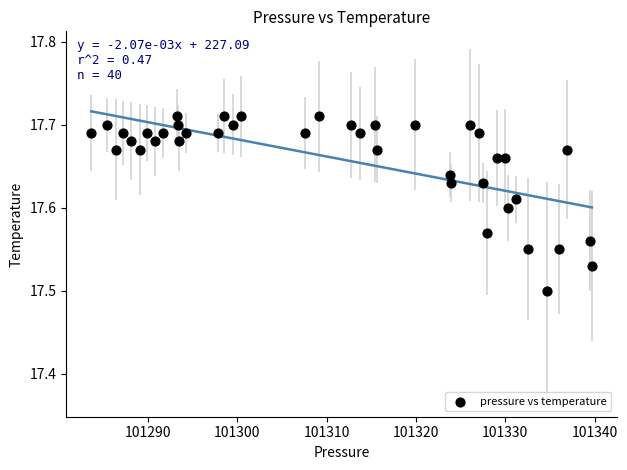

What is the range of X values (max minus min)?

56.0